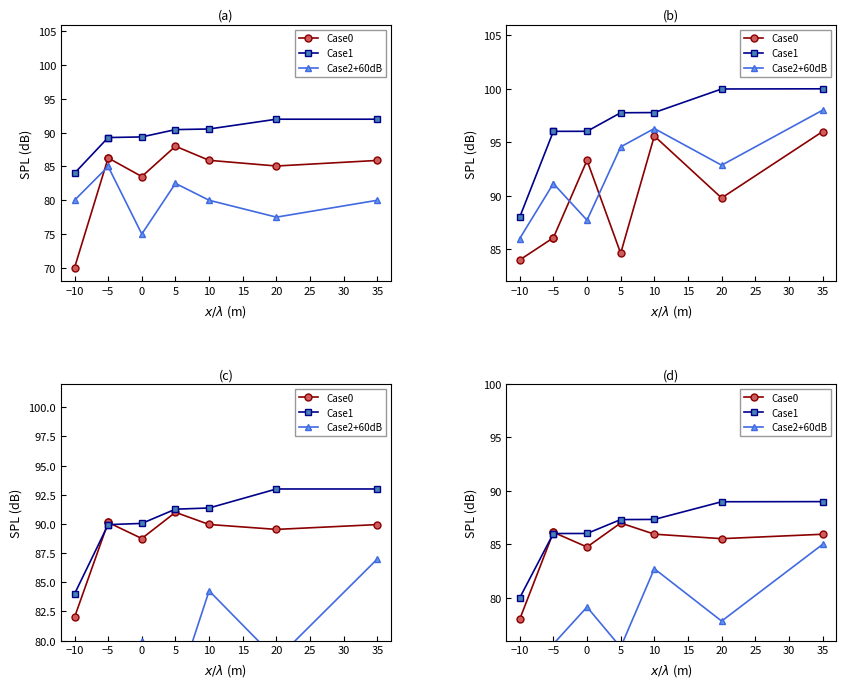

Which series changed the most between −10 and 20?

Case1